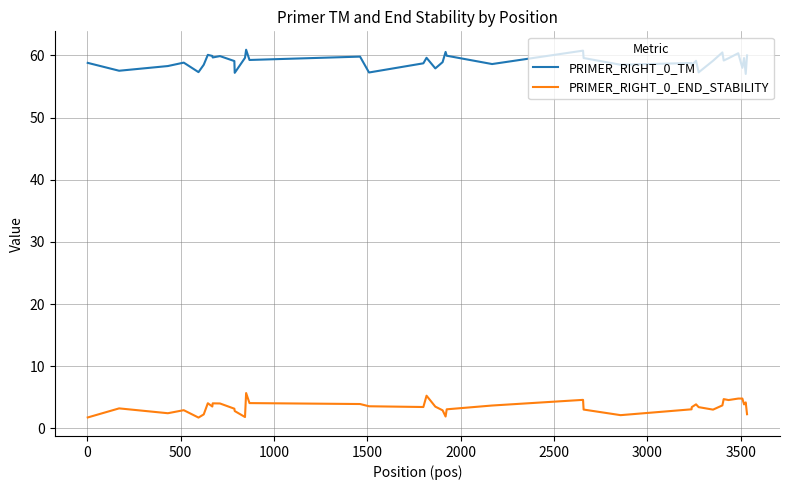

Which series has the largest total across all categories?

PRIMER_RIGHT_0_TM